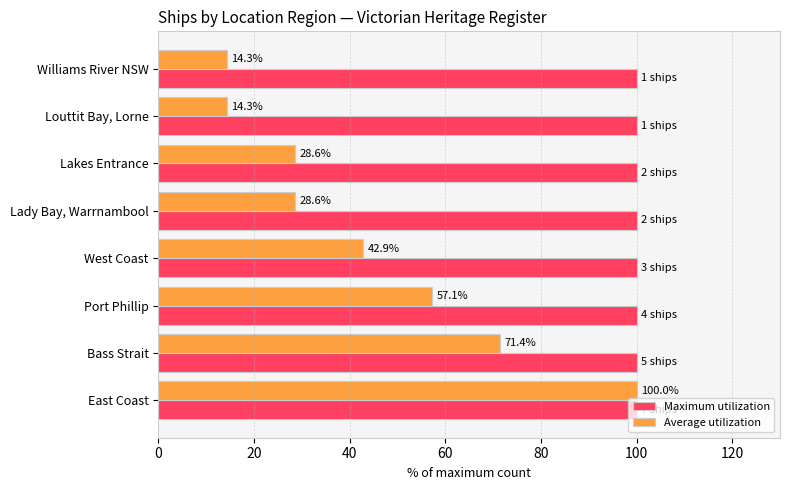

The value of Average utilization at Lady Bay, Warrnambool is 18.7. True or false?

False